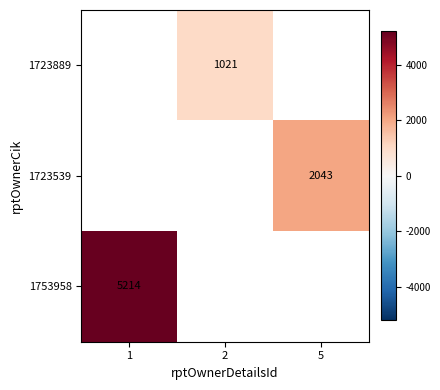

Which has a higher value, 5 or 1?

1